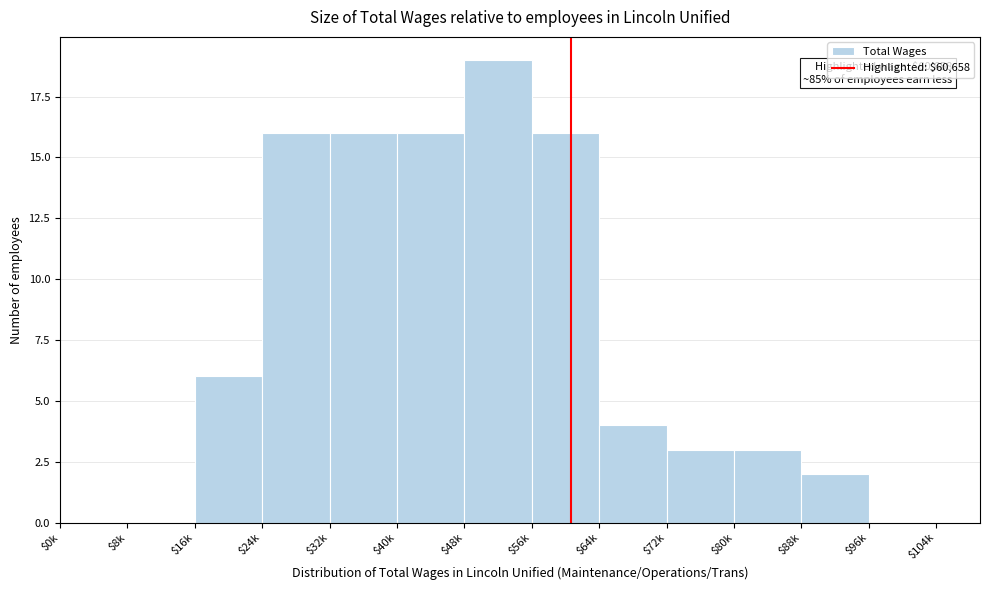

Is it true that the value at $88k is 3?

False